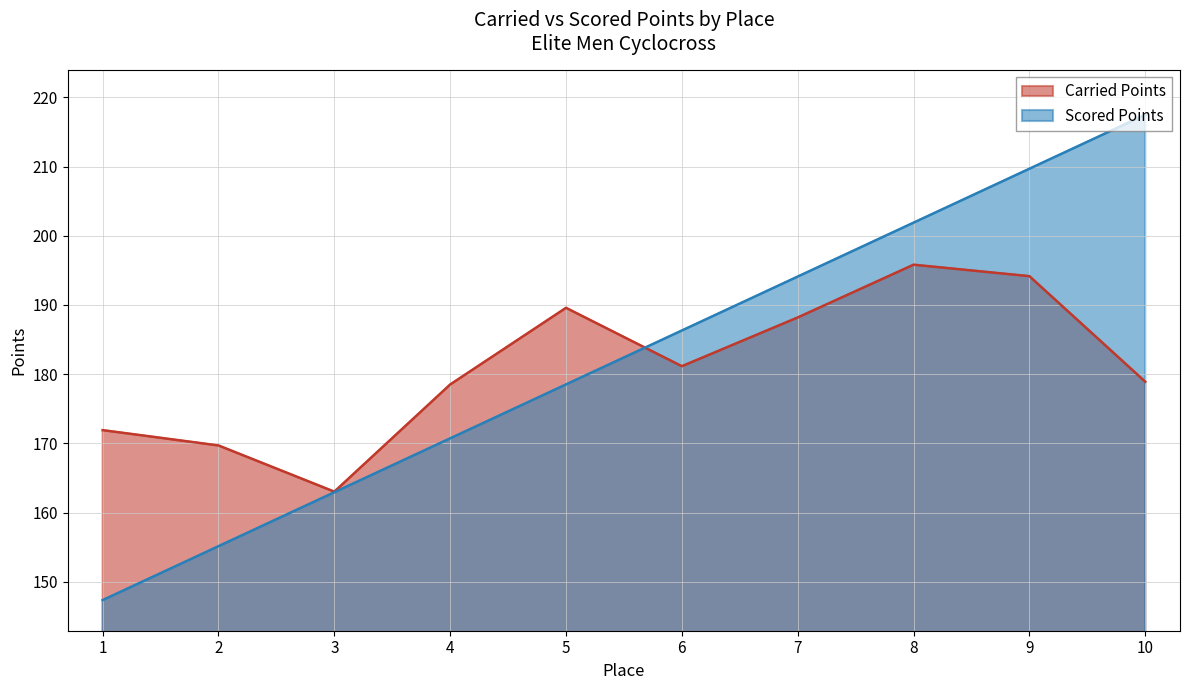

Rank the series by their average value, from highest to lowest.

Scored Points, Carried Points